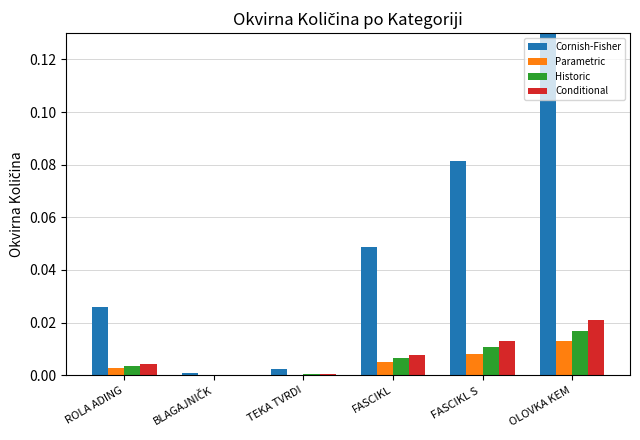

Which series has the largest total across all categories?

Cornish-Fisher